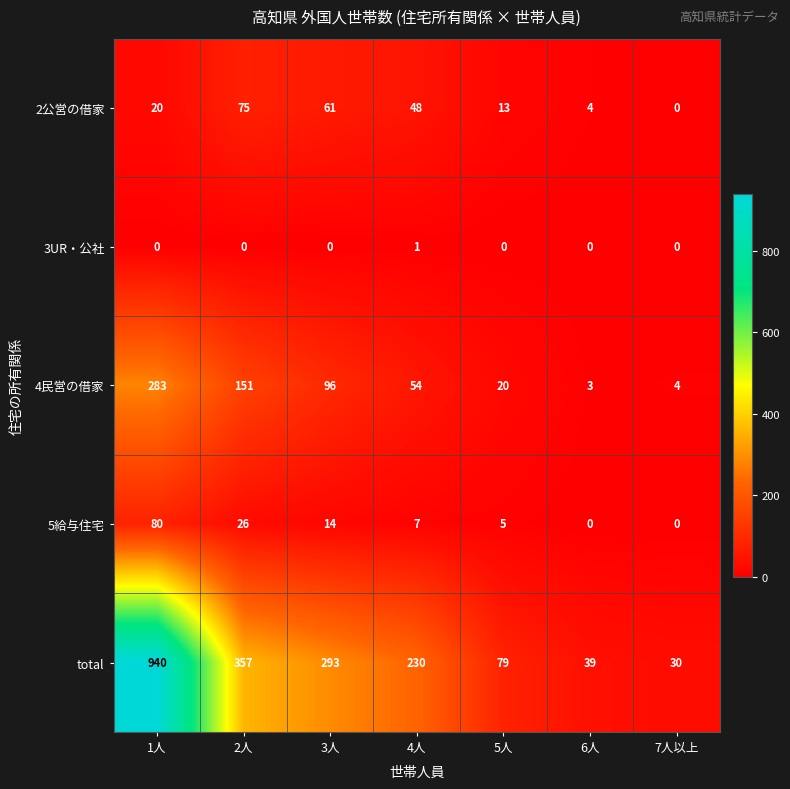

What is the sum of all 2公営の借家 values?

221